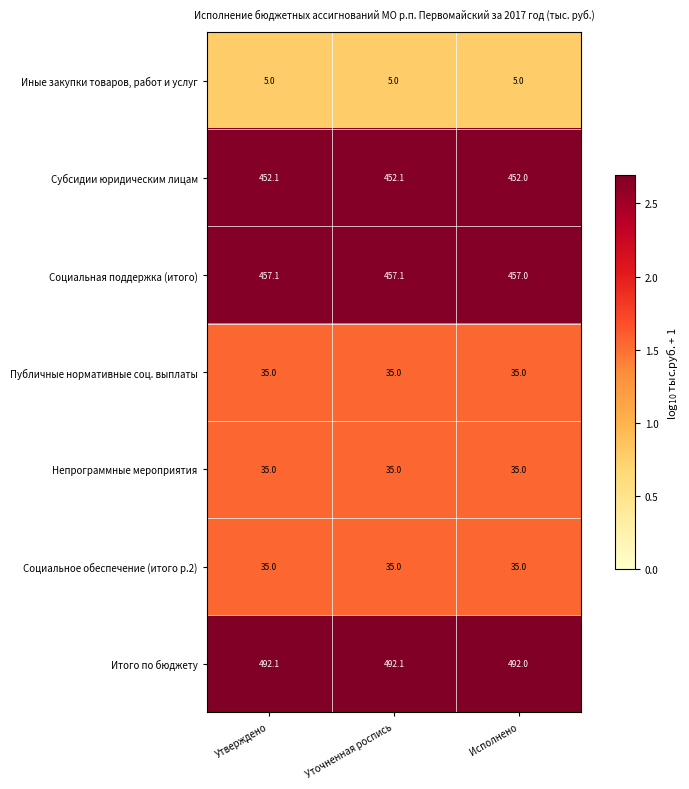

What is the spread (max minus min) of values at Утверждено?

487.1